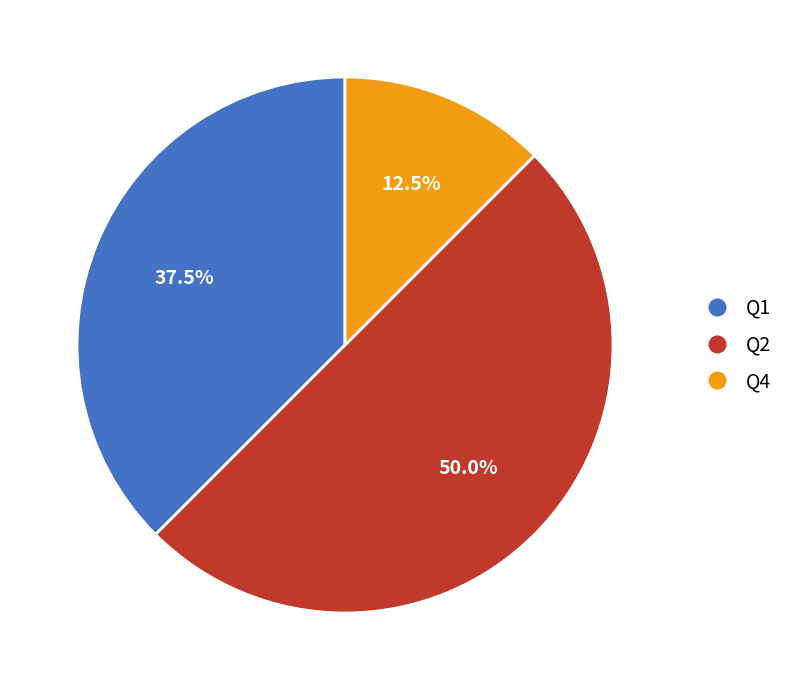

Which has a higher value, Q2 or Q1?

Q2